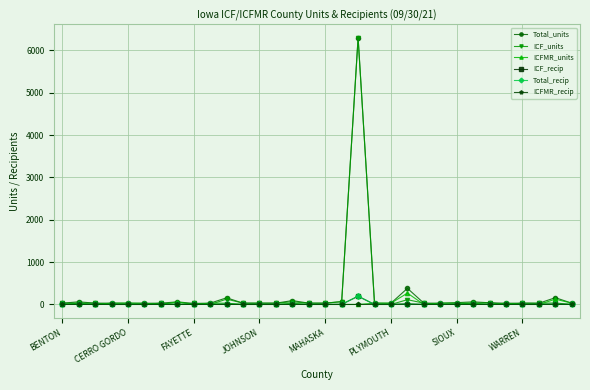

Which series has the largest range (max minus min)?

ICF_units